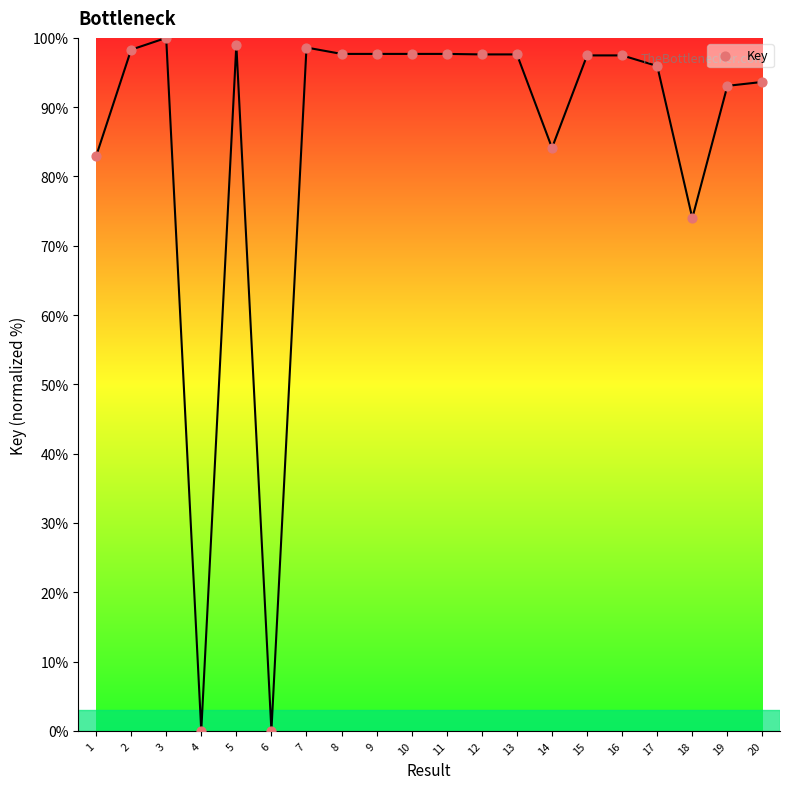

What is the range of X values (max minus min)?

19.0